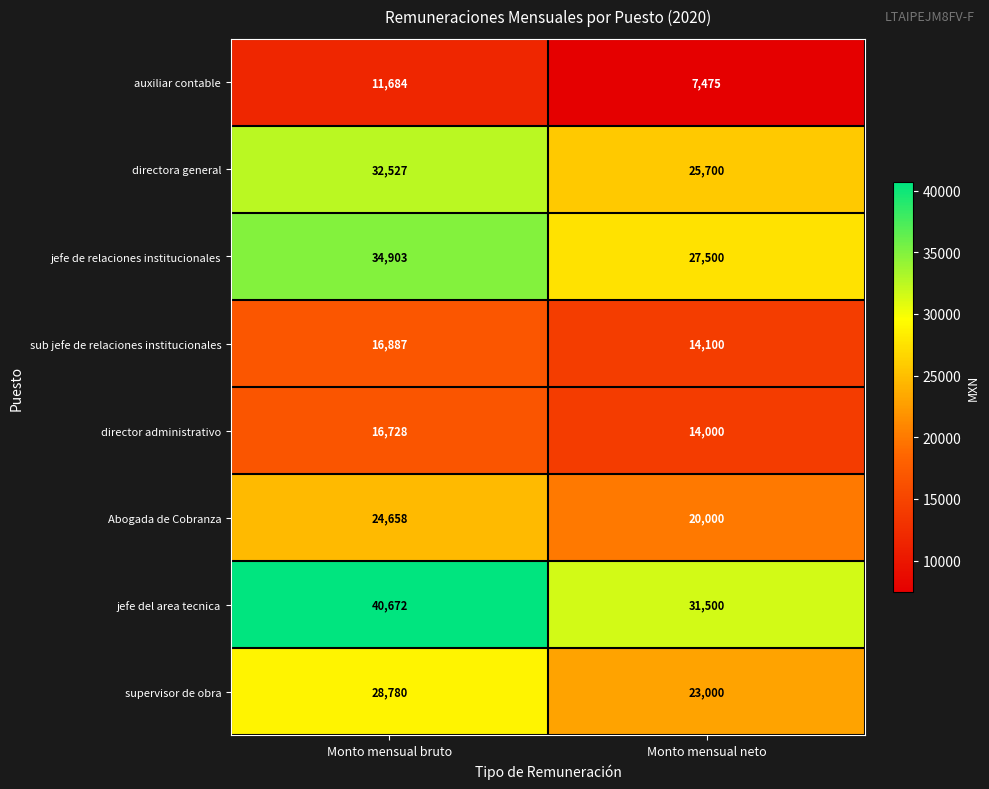

What is the approximate value of auxiliar contable at Monto mensual bruto, to the nearest 100?

11700